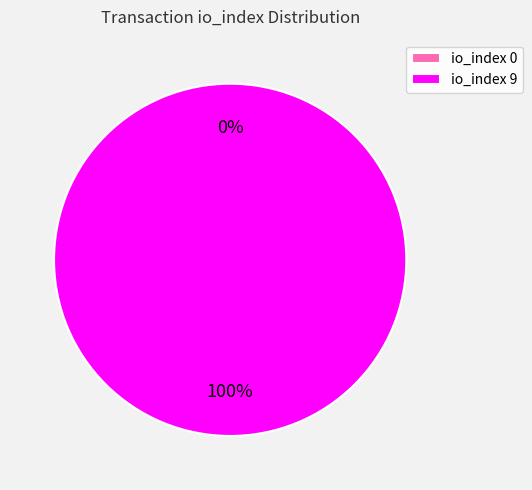

Which category has the biggest portion of the pie?

io_index 9 (Regular)